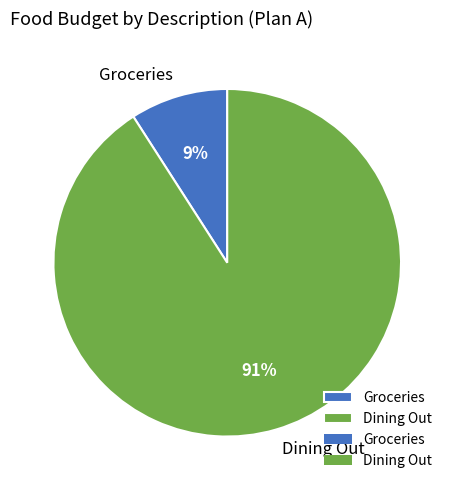

Rank the categories by value from highest to lowest.

Dining Out, Groceries